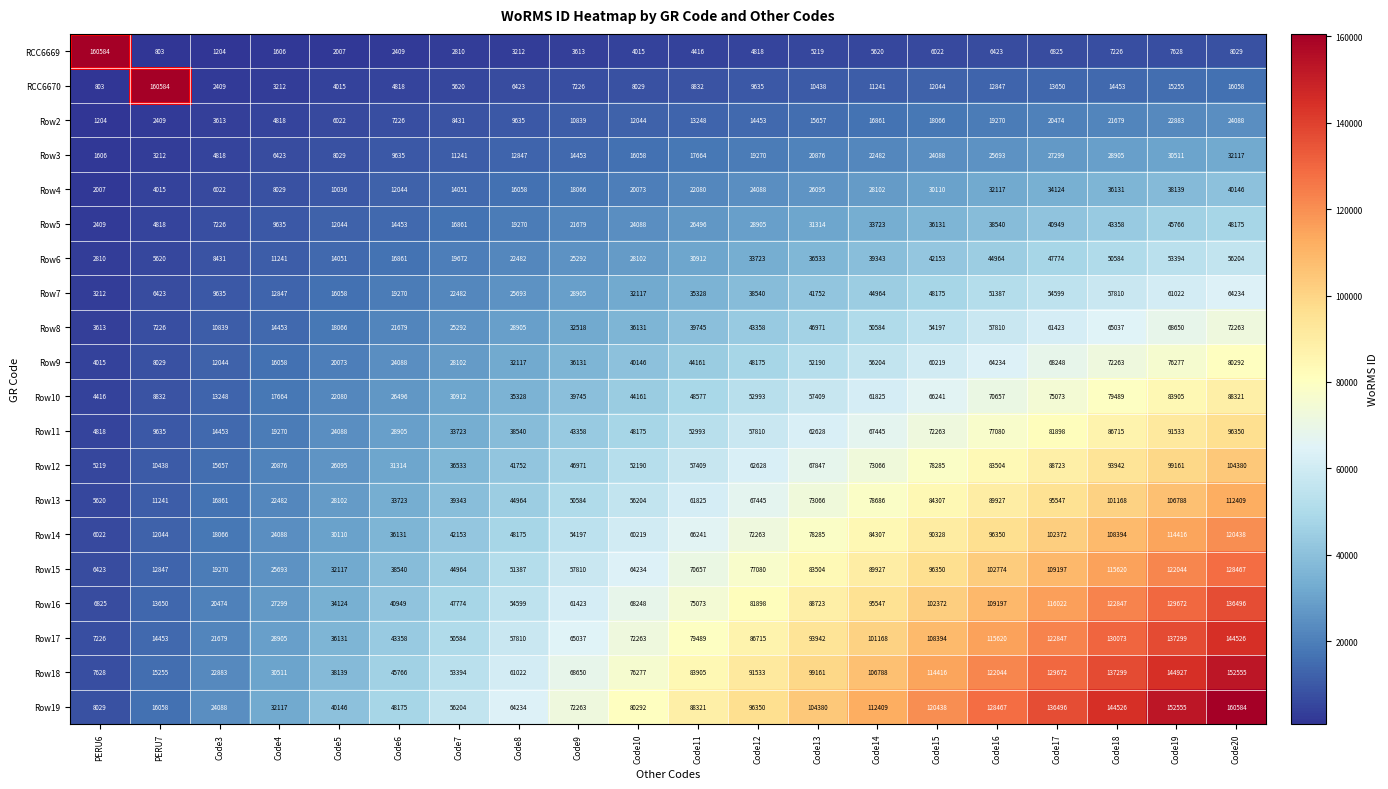

What is the difference between the Row13 values at Code12 and PERU6?

61825